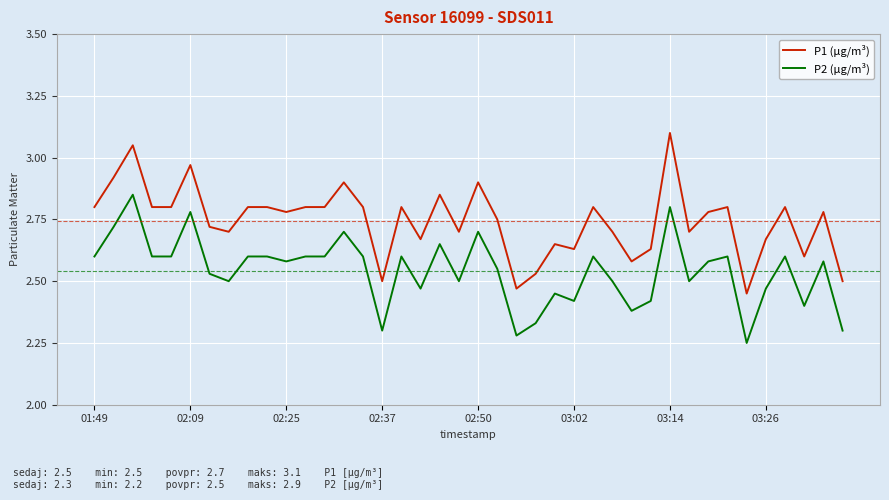

What is the difference between the maximum and minimum values in the P2 (µg/m³) series?

0.6